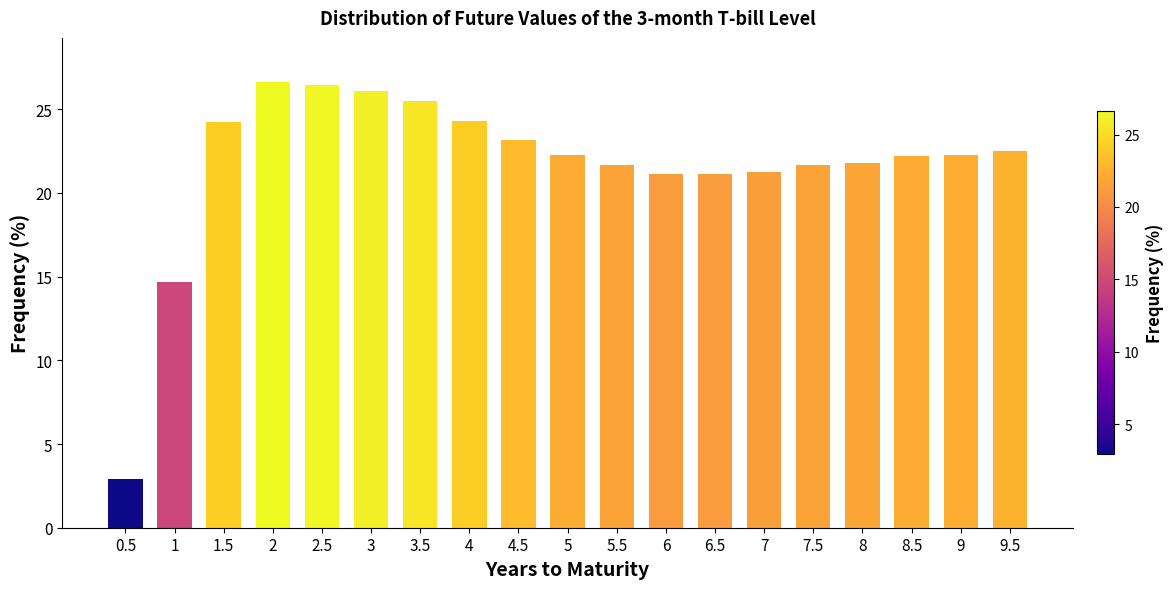

Between 1 and 4.5, which is larger?

4.5